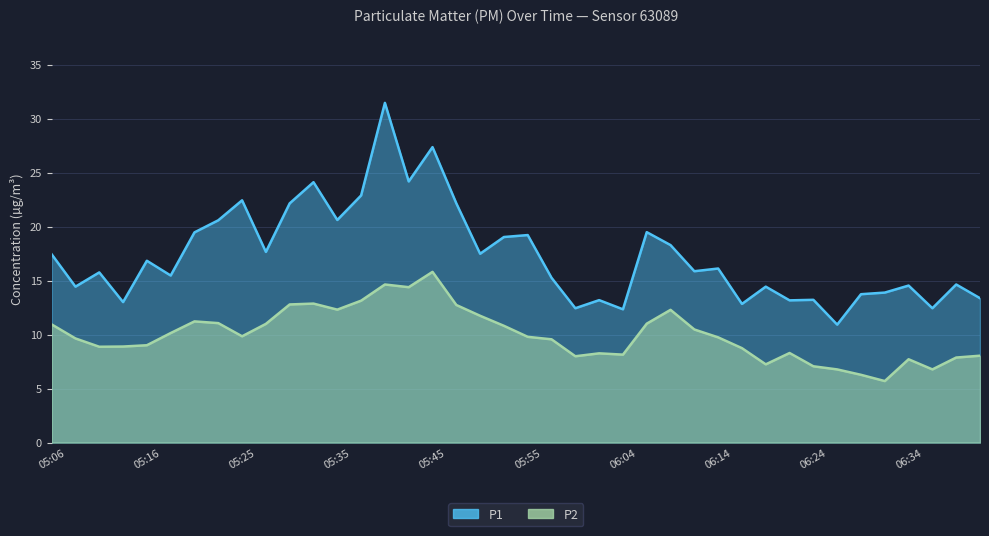

The P1 series shows 22.9 at 05:38. True or false?

True